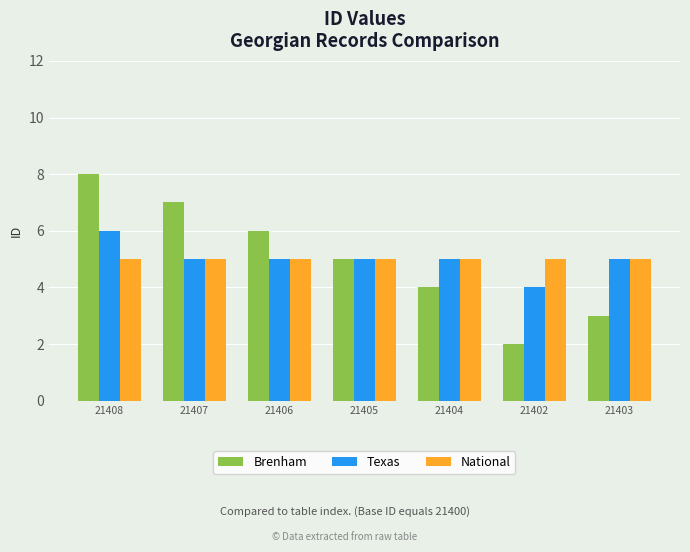

At which label is Brenham closest to 5?

21405